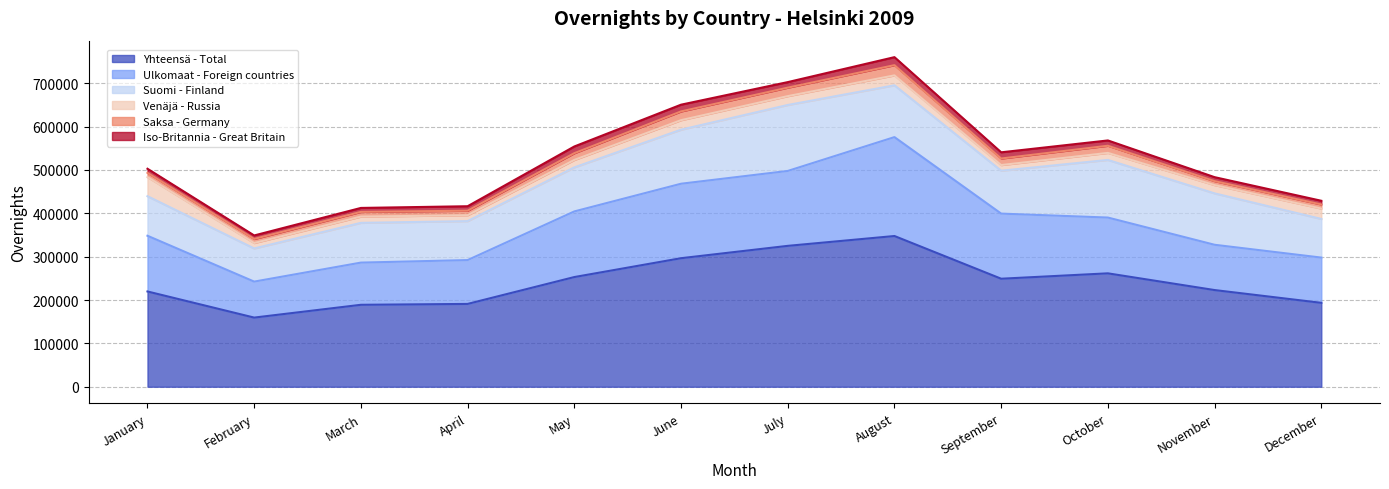

True or false: Ulkomaat - Foreign countries and Iso-Britannia - Great Britain intersect in this chart.

False